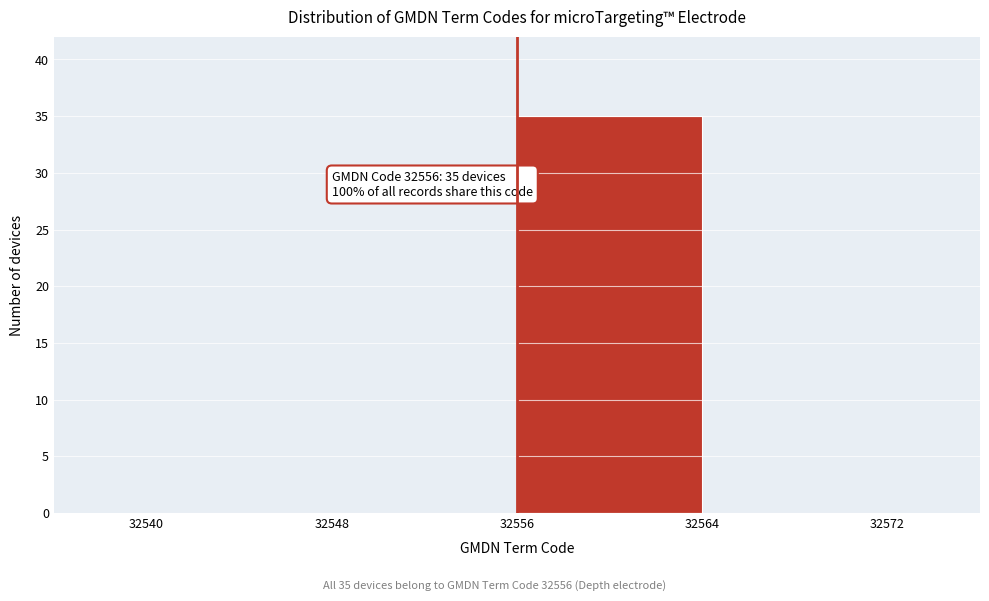

Over which range of the x-axis is the bar tallest?

32556 to 32564